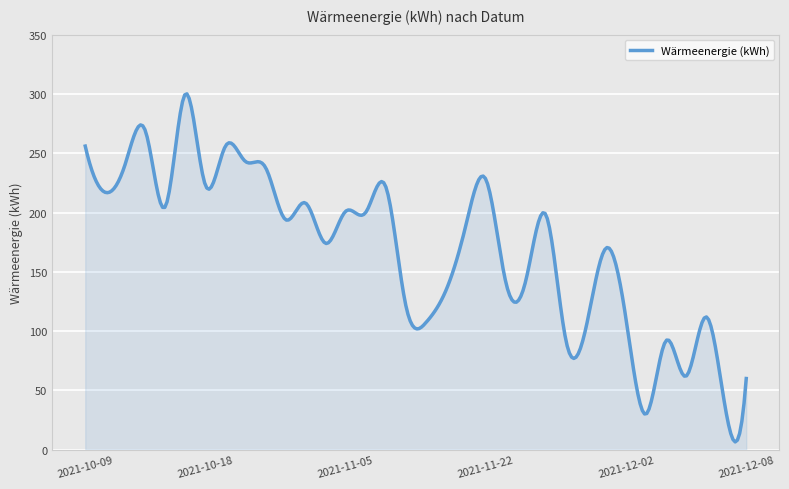

What is the maximum value shown in the chart?

300.1